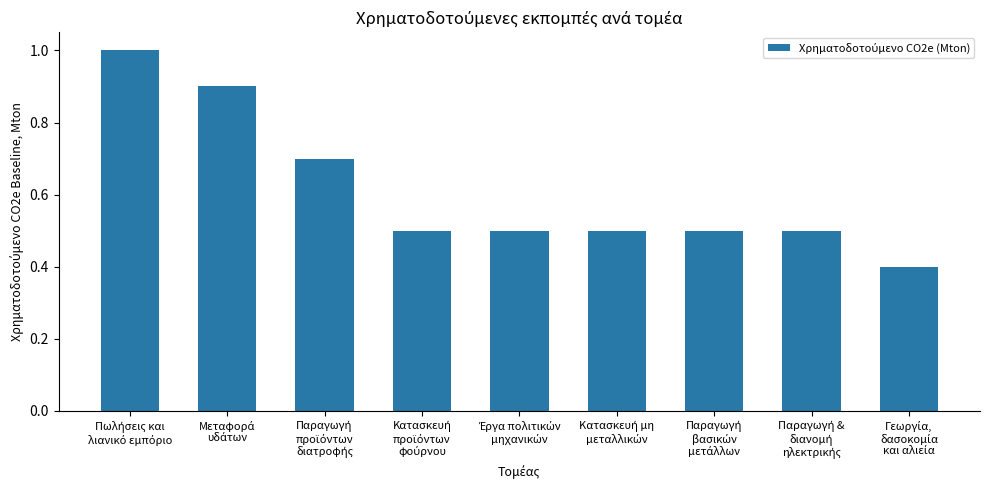

What is the minimum value shown in the chart?

0.4